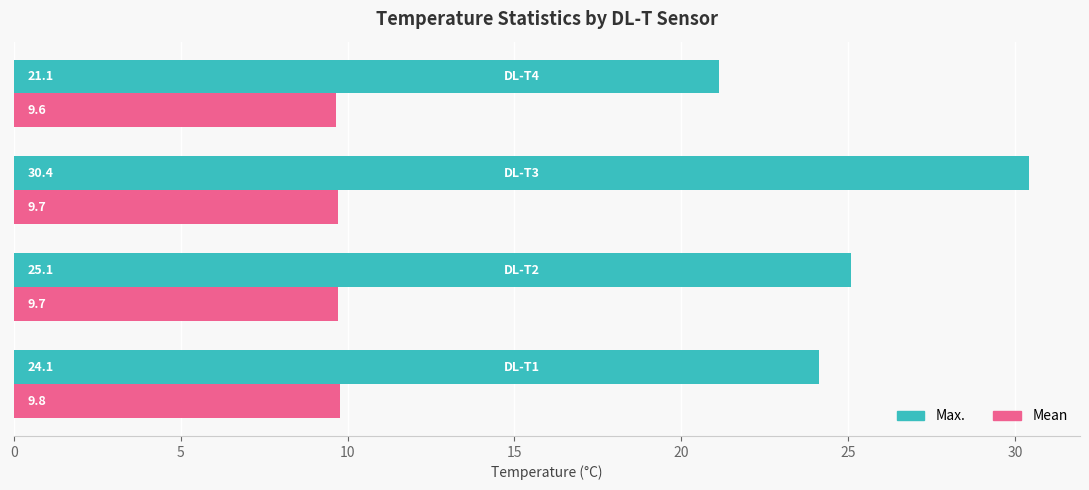

List the series in order of their overall mean, lowest first.

Mean, Max.